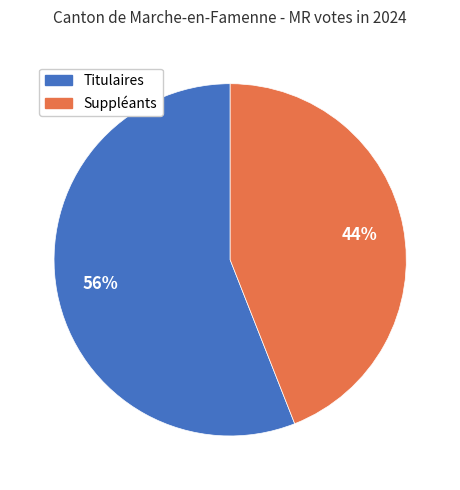

Which category has the smallest portion of the pie?

Suppléants